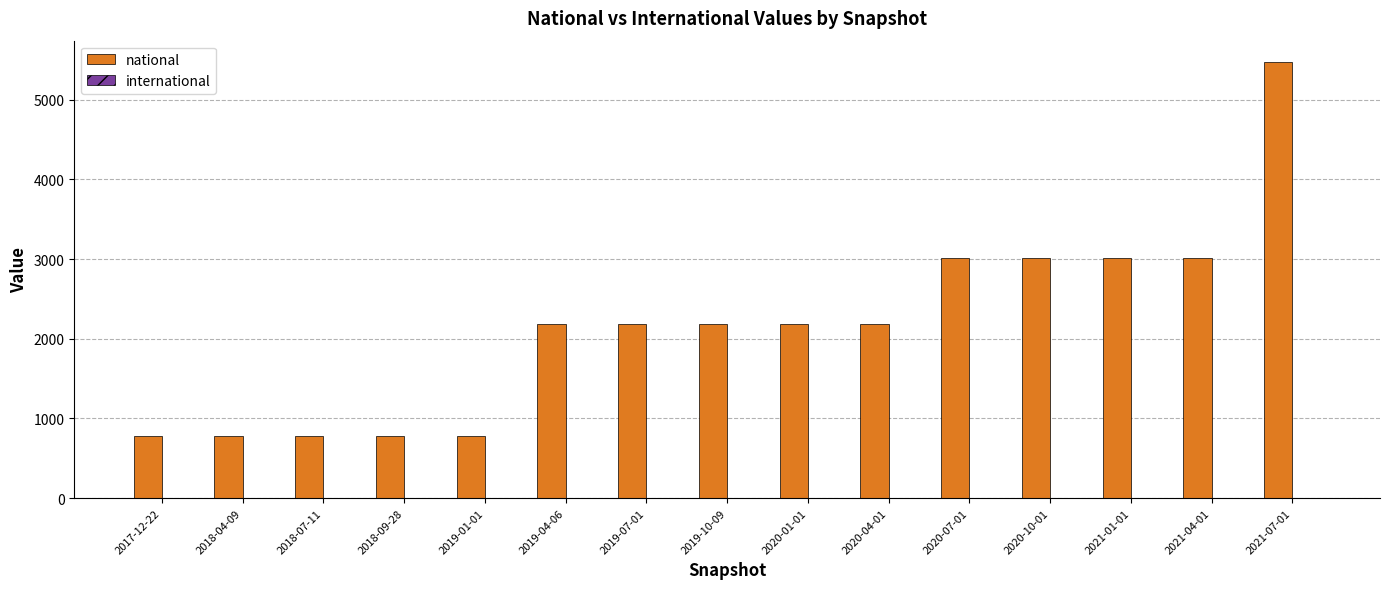

Is it true that the value at 2018-07-11 is 206?

False